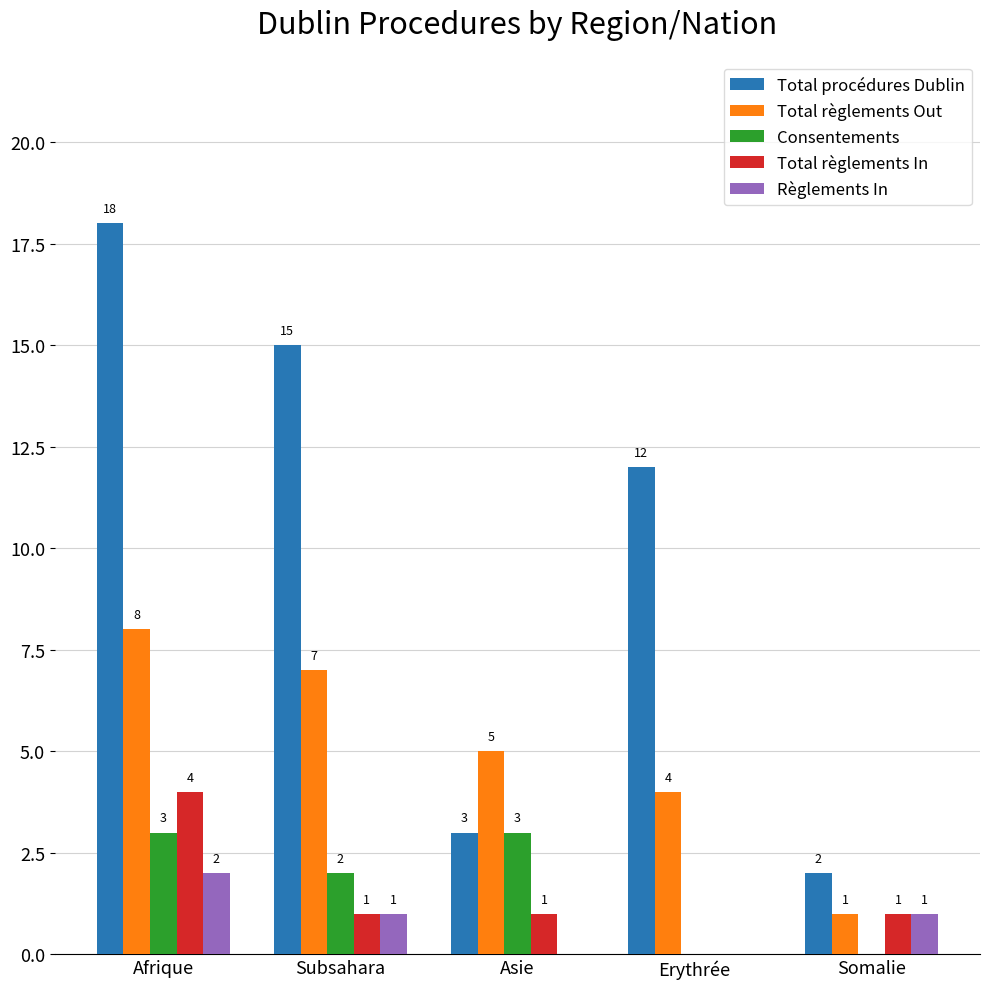

Where does the Total règlements Out series first go above 5?

Afrique